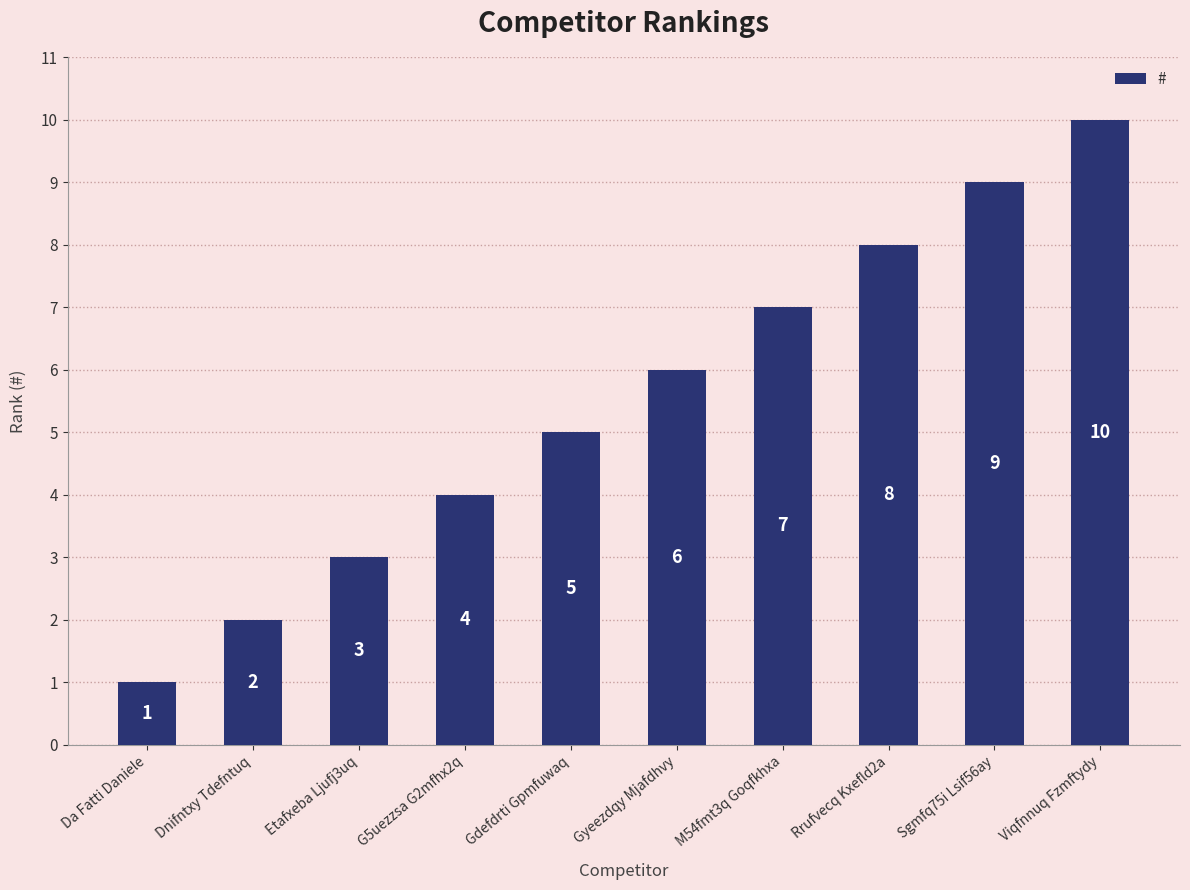

How many values are between 3 and 8?

6